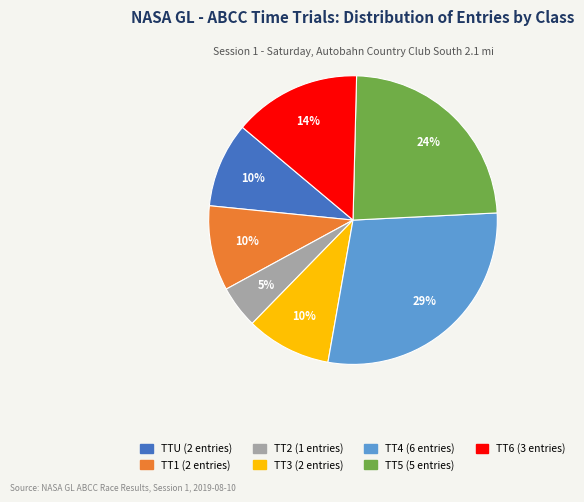

Does TTU represent more than half of the total?

No